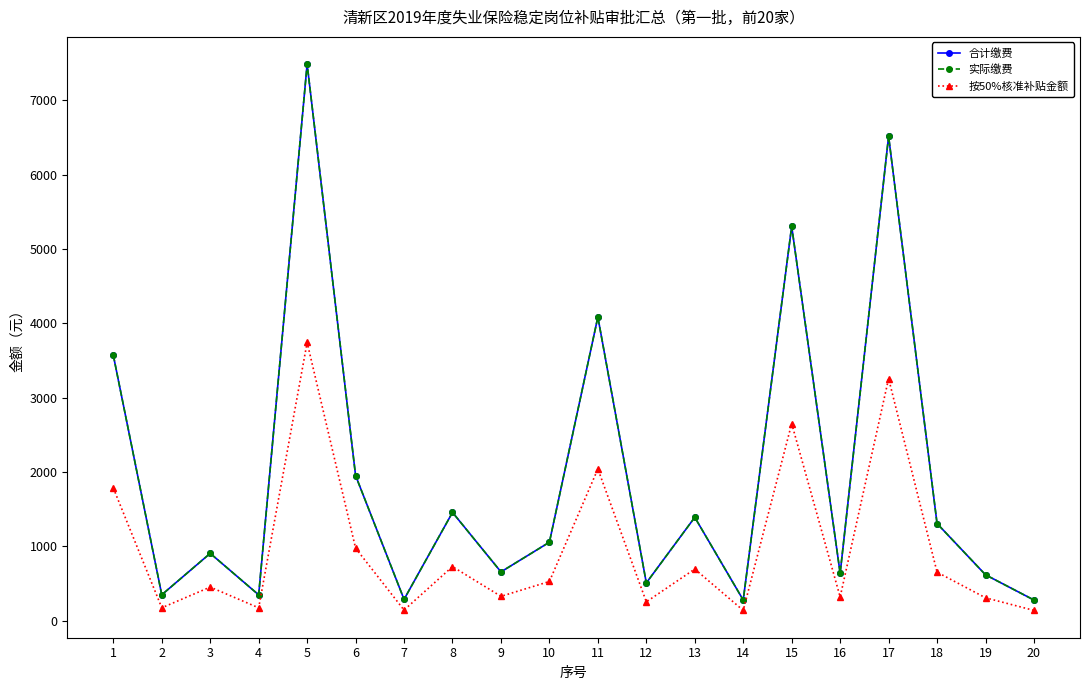

What is the value of the 实际缴费 point at the 9th from the left?

657.6